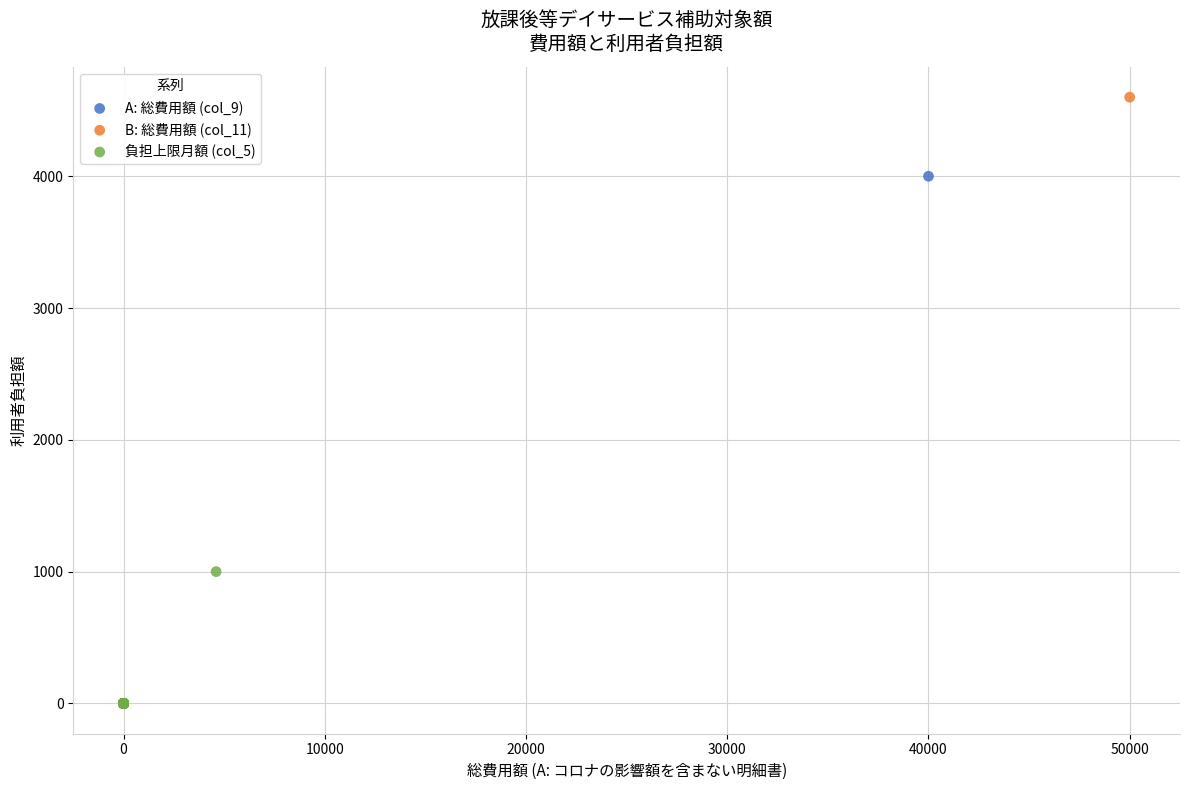

Which series has the largest Y range (max minus min)?

B: 総費用額 (col_11)